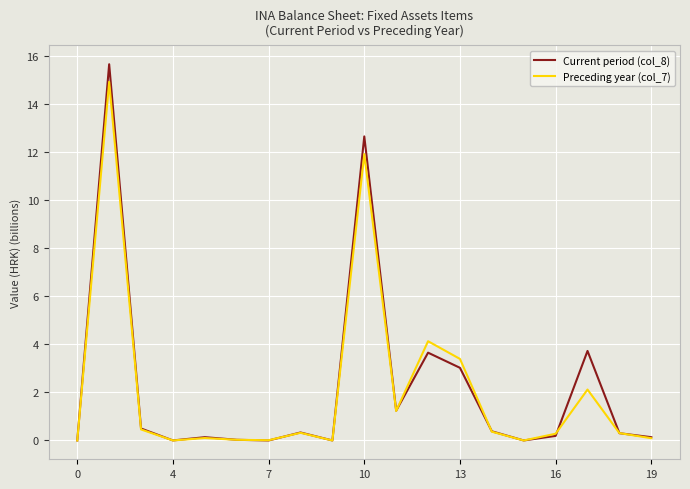

What is the average value of the Preceding year (col_7) series?

2.1